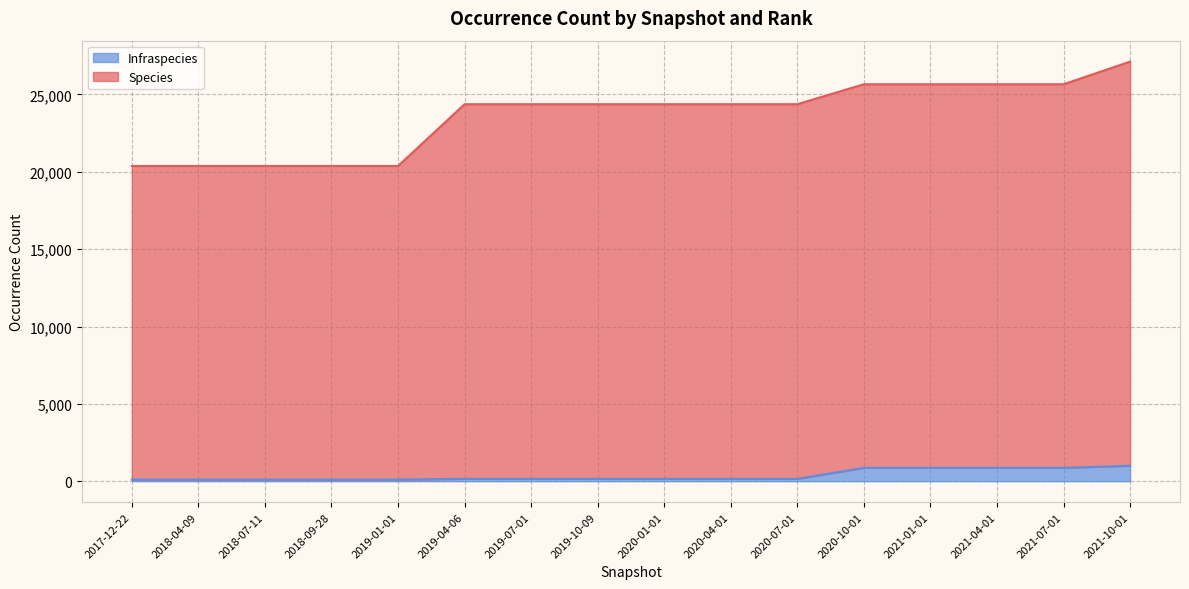

What are all the series names shown in the legend?

Infraspecies, Species